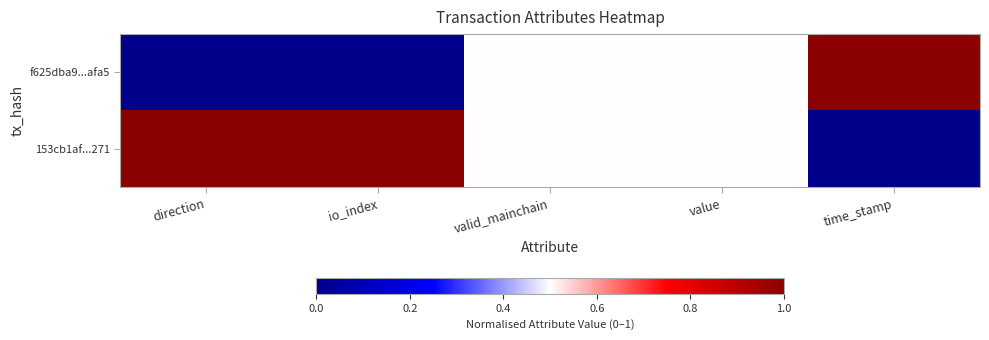

Which series has the widest spread of values?

f625dba9...afa5